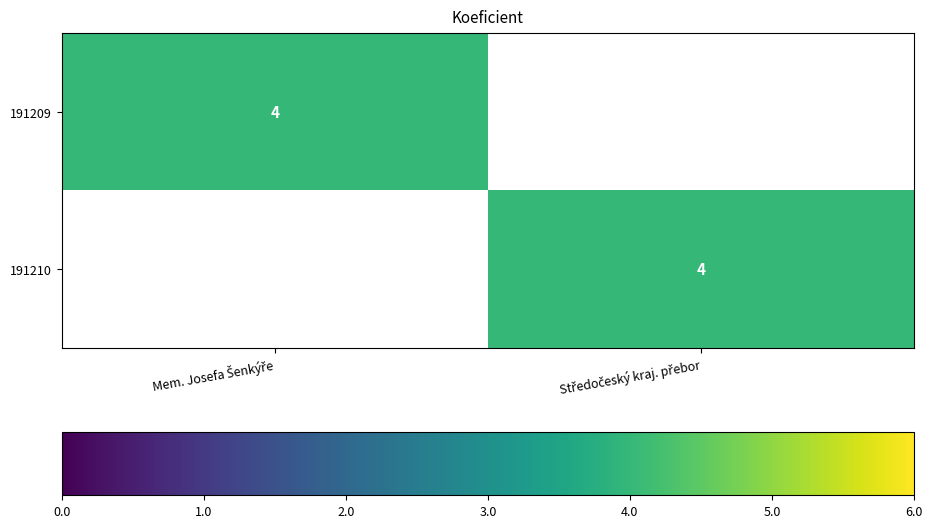

At which category is the sum across all series the highest?

Mem. Josefa Šenkýře